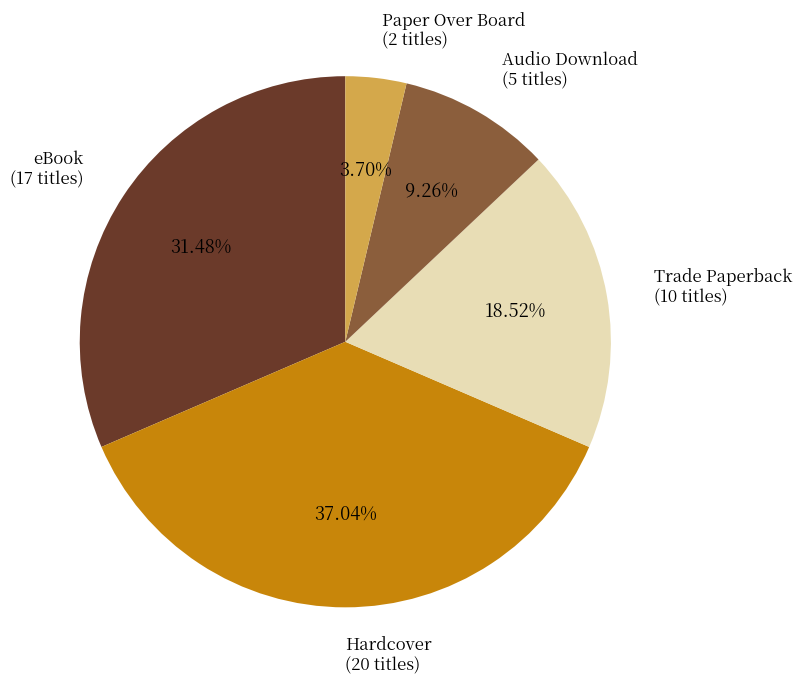

Is it true that Hardcover is 37% of the pie?

True